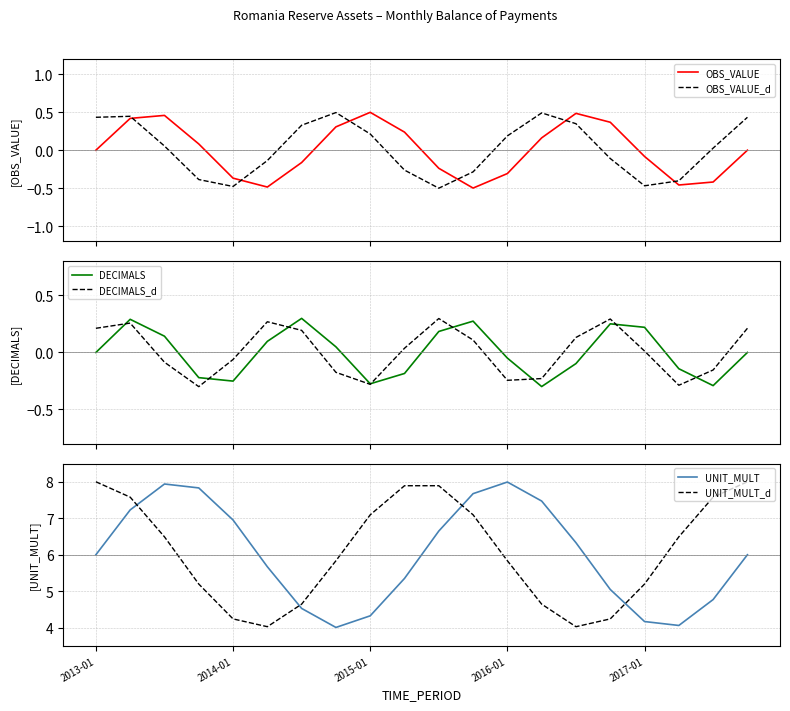

True or false: OBS_VALUE and OBS_VALUE_d cross at least once.

True